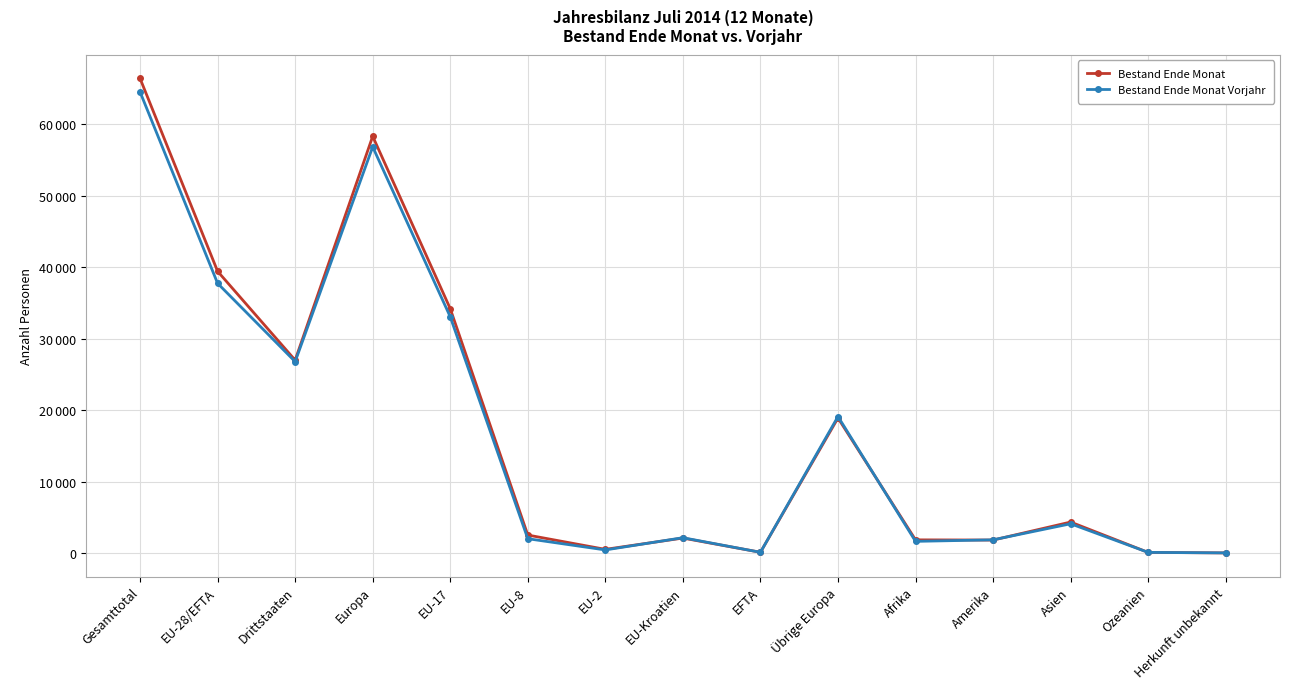

At EFTA, list the series in order from largest to smallest.

Bestand Ende Monat, Bestand Ende Monat Vorjahr